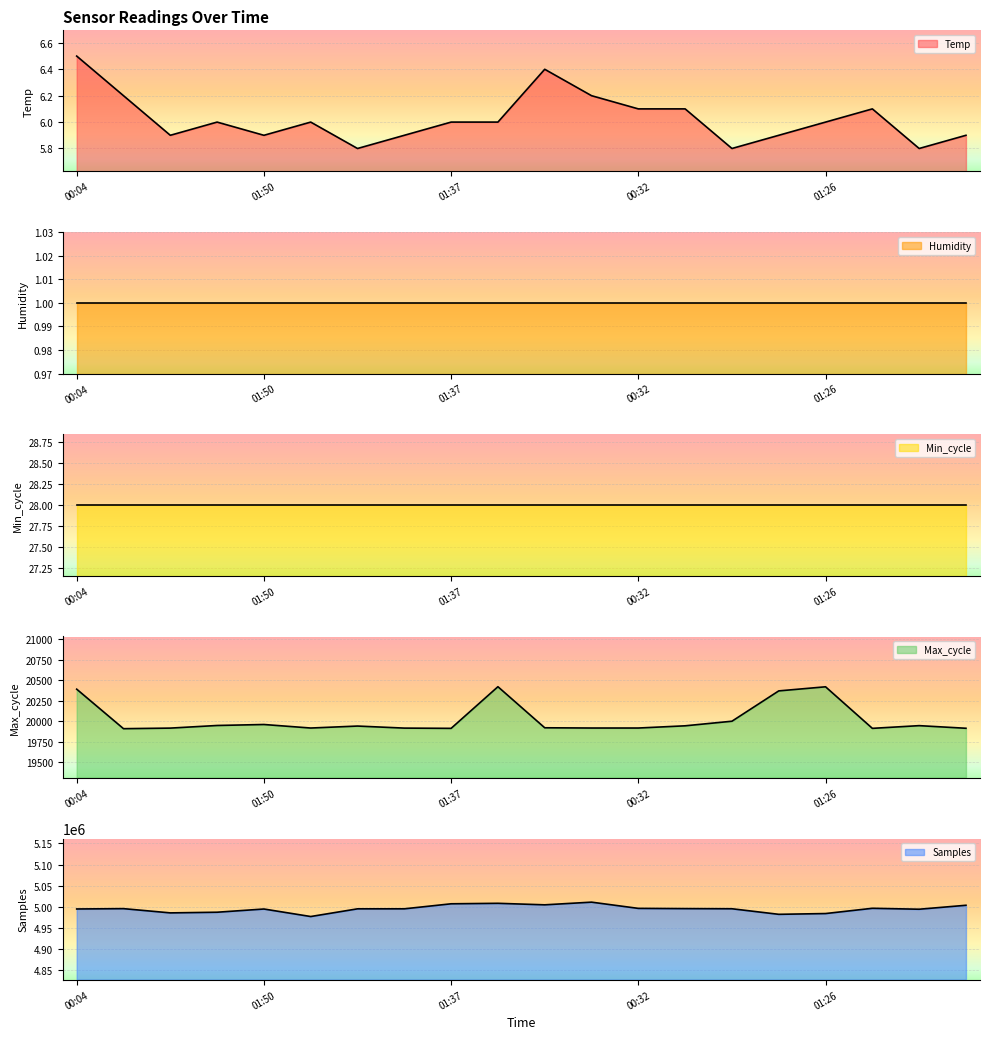

True or false: Temp has a value of 6.2 at 00:16.

True